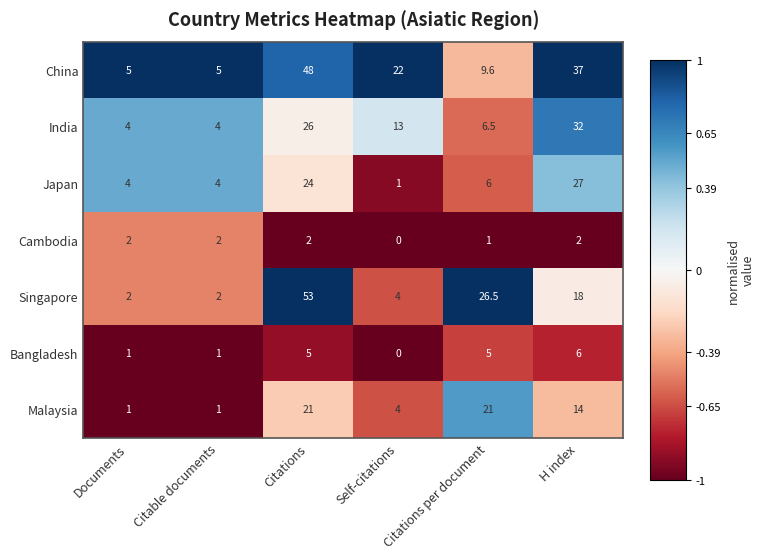

Rank the series at H index from lowest to highest value.

Cambodia, Bangladesh, Malaysia, Singapore, Japan, India, China